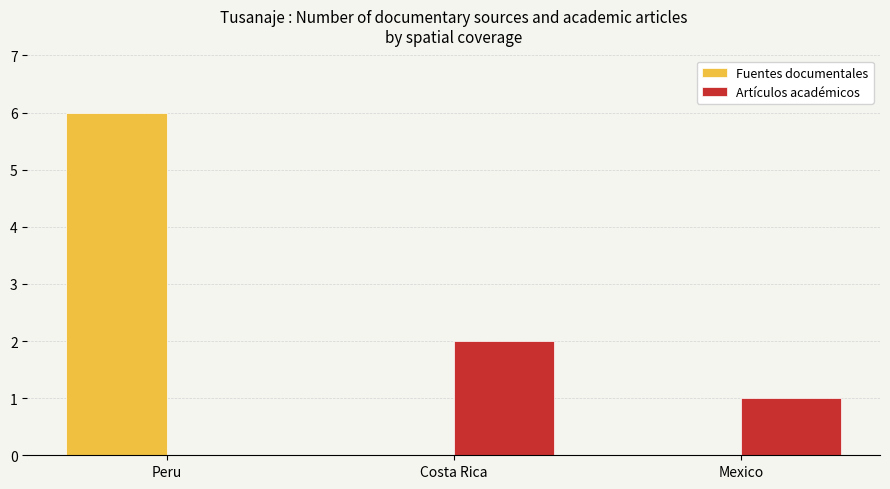

At which category is the sum across all series the highest?

Peru